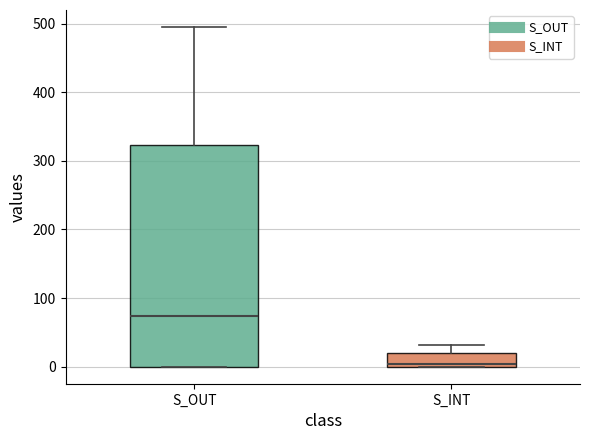

Reading left to right, read every box against the y-axis: the position of its median line, the range the box covers, and the ends of its whiskers. The values are not printed on the chart, so give them approximately, as read against the axis.

S_OUT: median 70, box 0 to 320, whiskers 0 to 490
S_INT: median 0 (just above the box's lower edge), box 0 to 20, whiskers 0 to 30